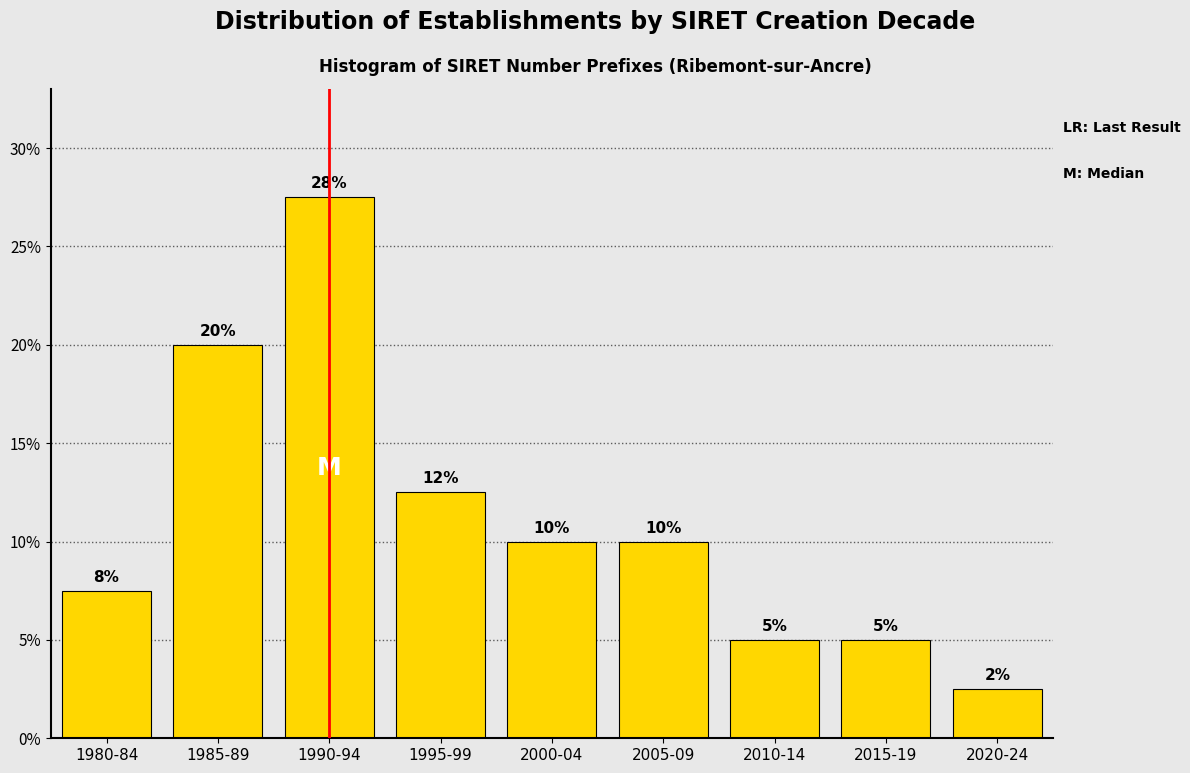

The value at 1985-89 is 30.6. True or false?

False